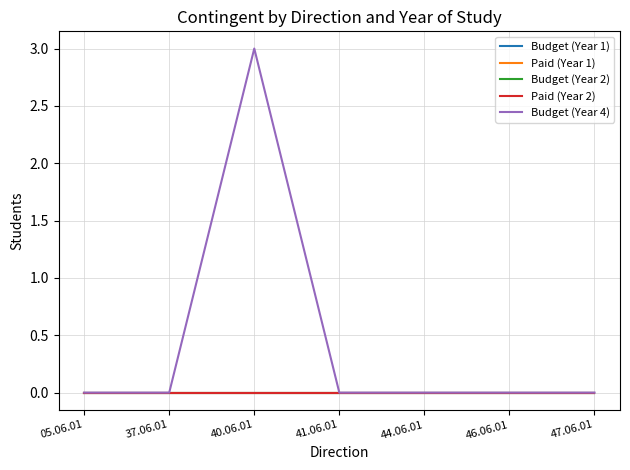

Does the chart display data point markers on the line(s)?

No